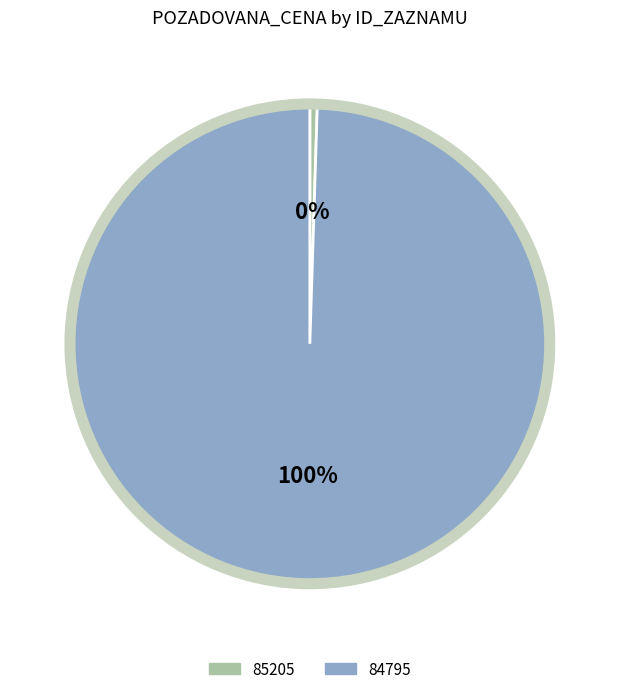

Is 84795 the majority of the pie?

Yes